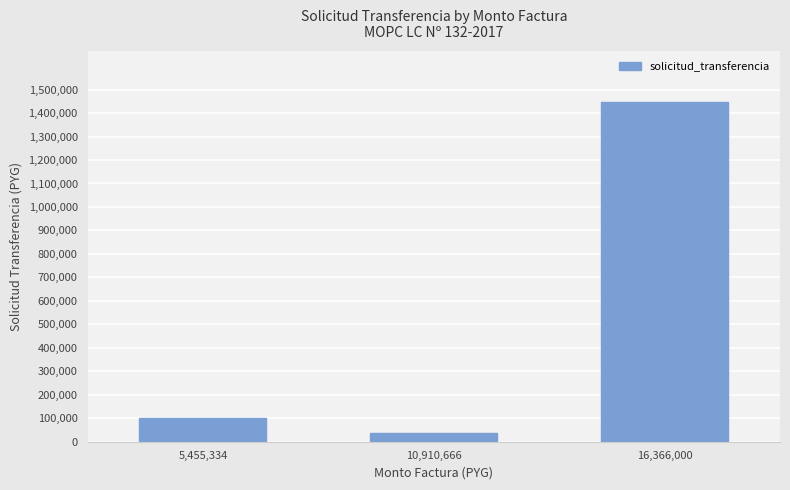

Between 16,366,000 and 5,455,334, which is larger?

16,366,000